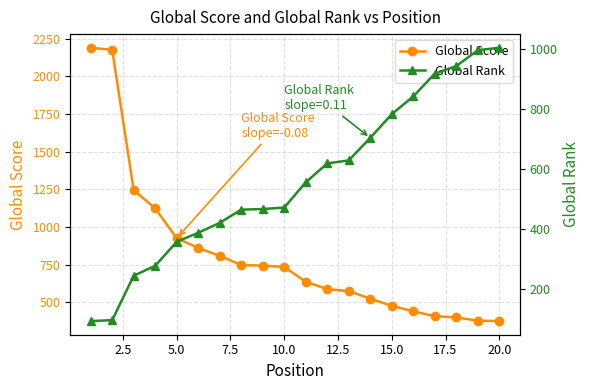

Reading left to right, transcribe all the data shown in this chart.

Global Score: 2189	2175	1244	1123	925	860	808	747	743	734	636	587	574	524	476	440	407	399	378	375
Global Rank: 93	96	244	277	357	387	420	464	466	471	555	618	628	703	782	841	917	942	995	1003